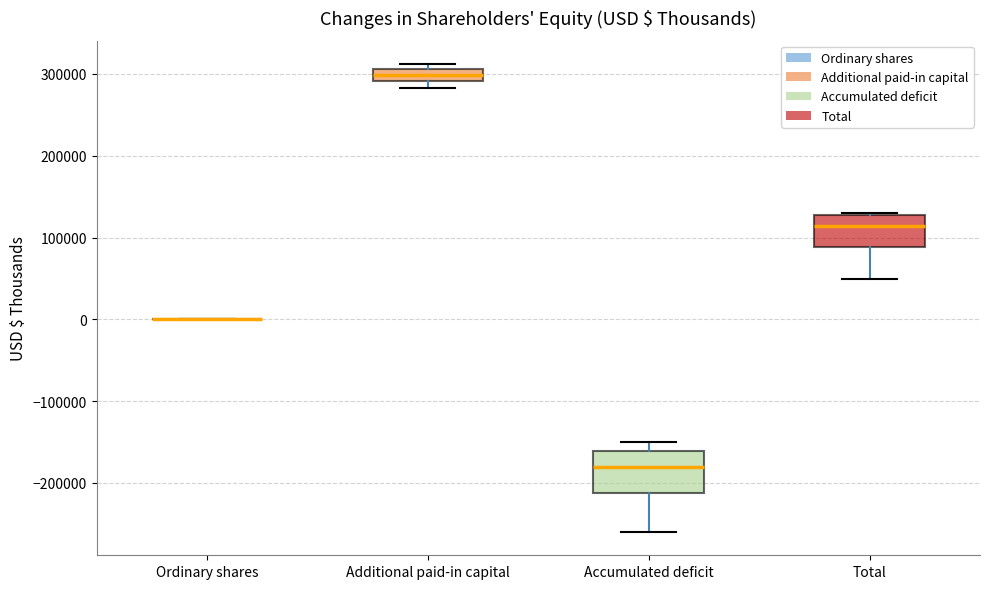

Where is the lower edge of the box for Total on the y-axis? The values are not printed on the chart, so give them approximately, as read against the axis.

90000